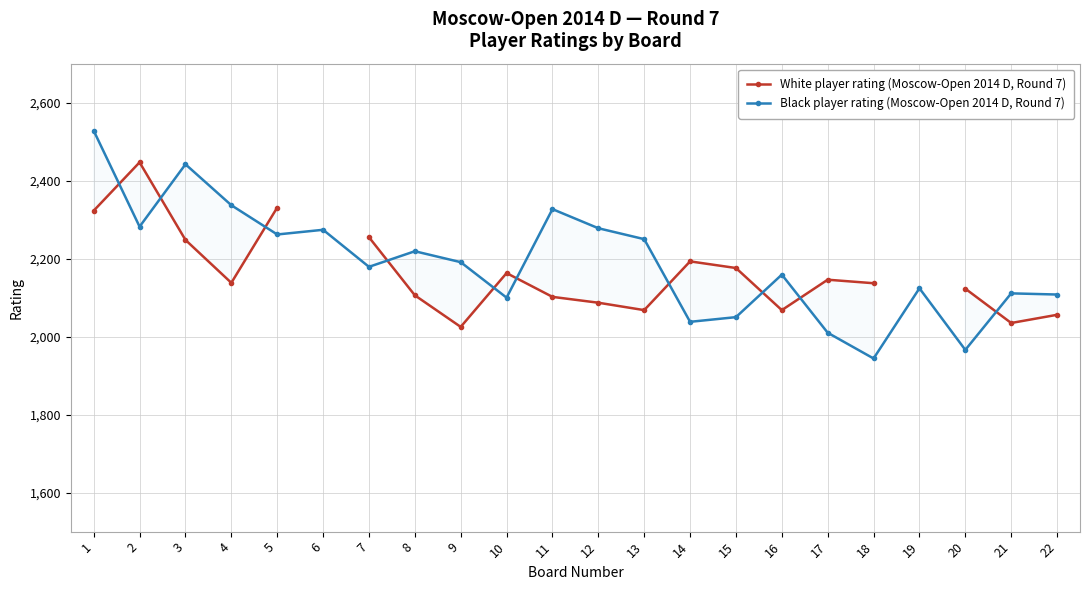

In Black player rating (Moscow-Open 2014 D, Round 7), how many points are lower than both neighbors (excluding endpoints)?

7